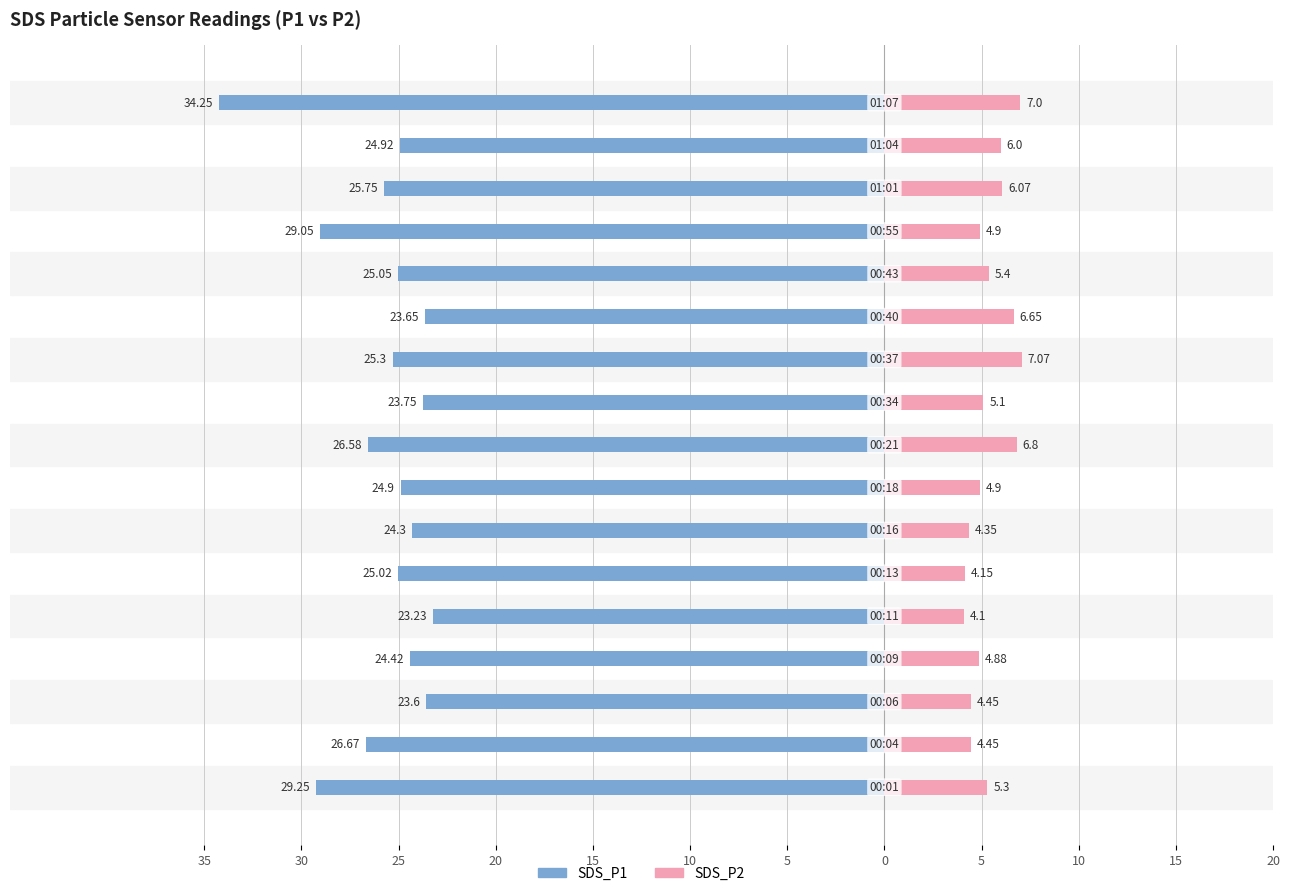

What is the lowest value of the SDS_P1 series?

-34.2